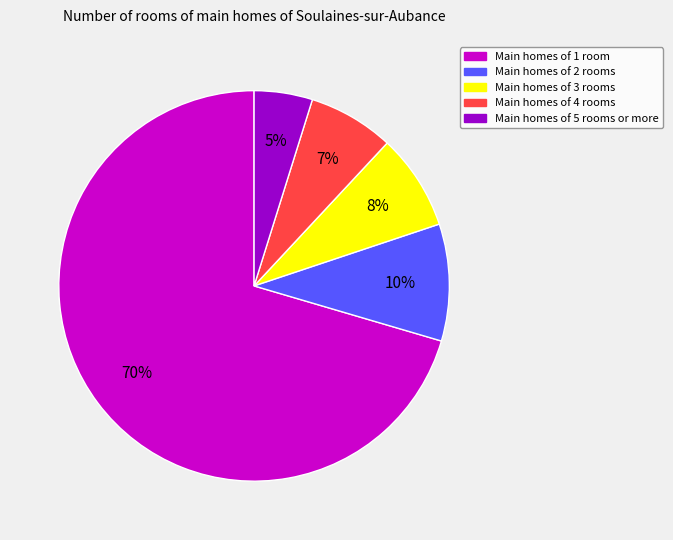

To the nearest percent, what is the average slice percentage?

20%